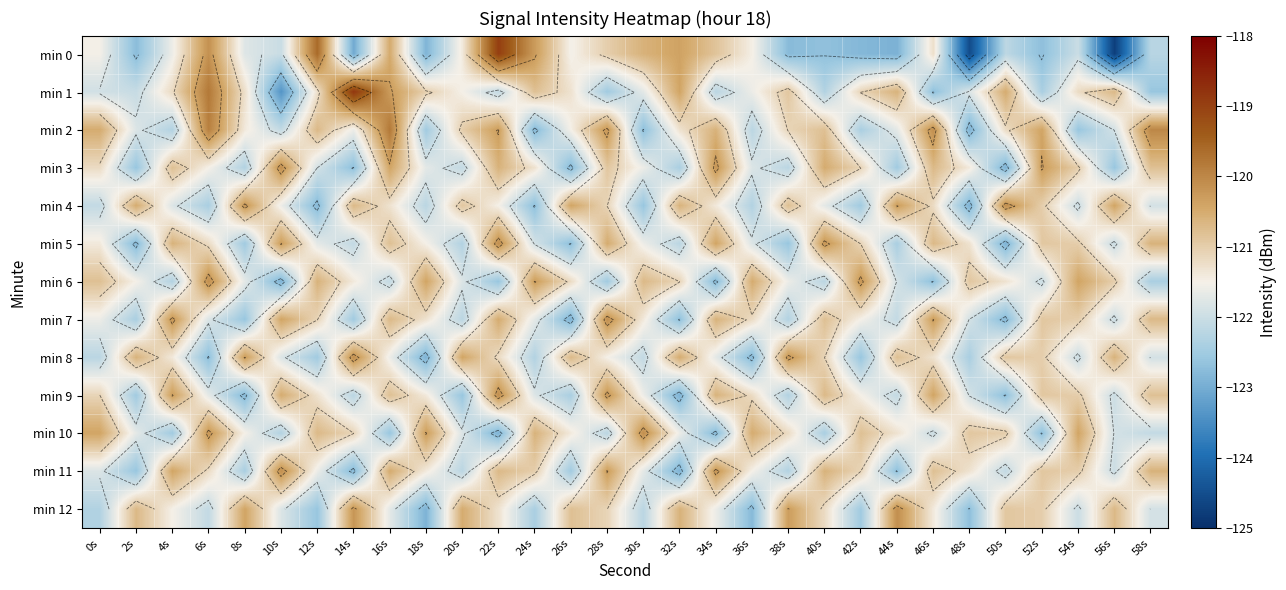

At which label does min 9 reach its minimum?

32s